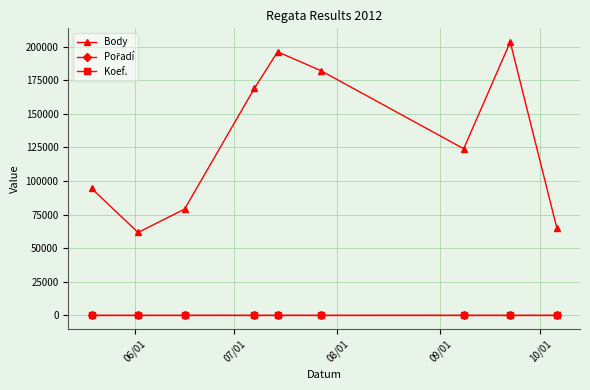

What is the maximum value for Body?

203400.0